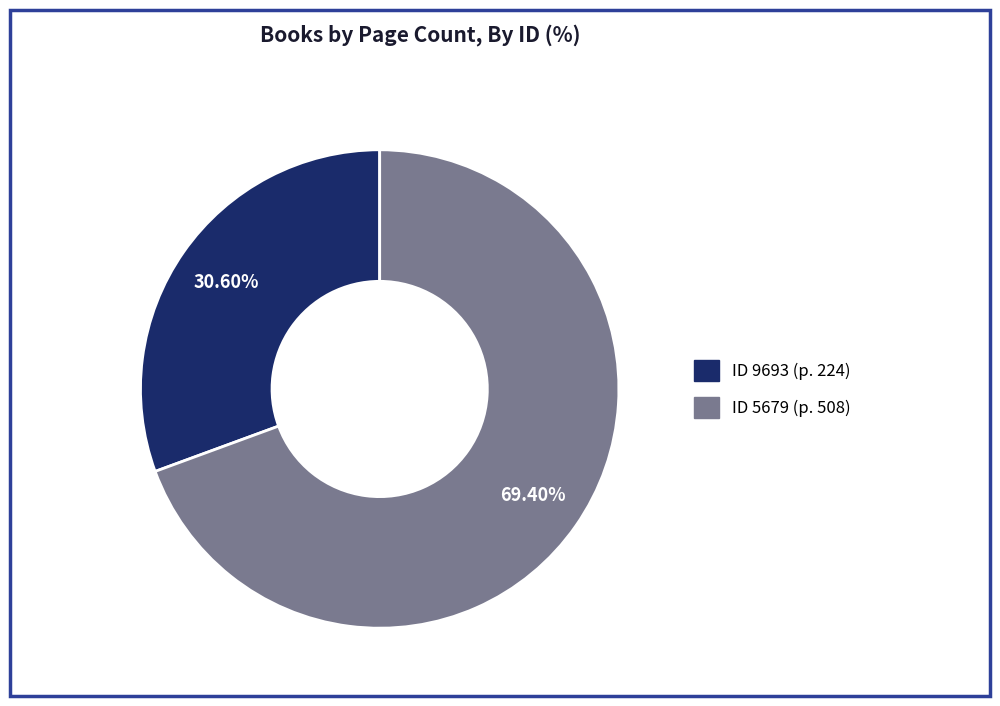

Does any single category account for the majority?

Yes